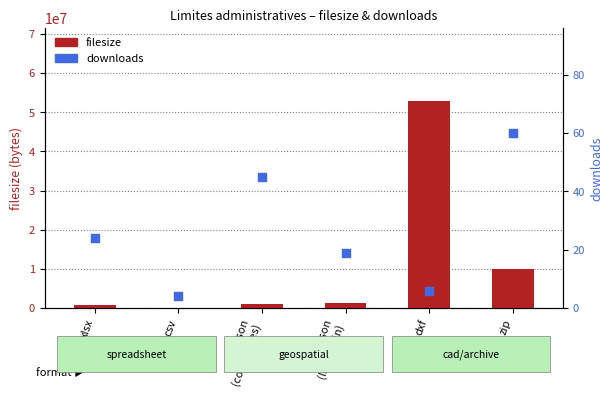

At which category is the sum across all series the highest?

dxf